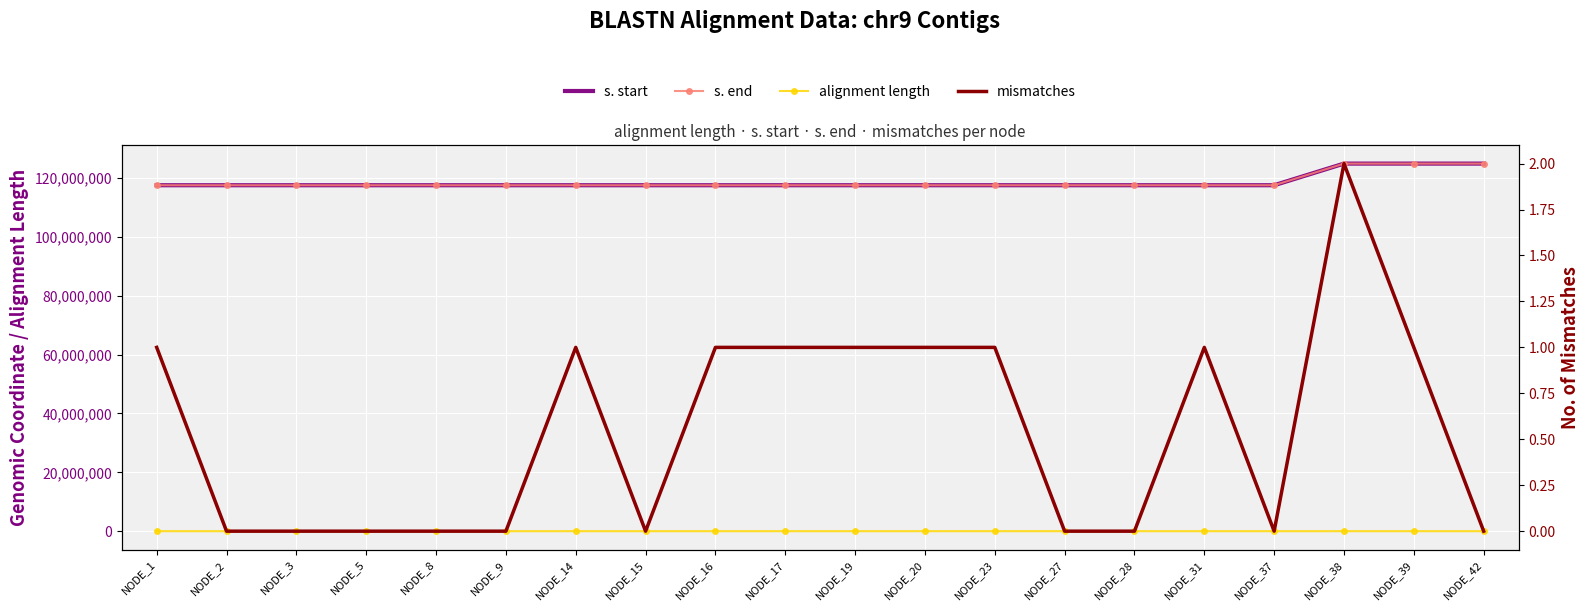

At which category does the chart reach its minimum across all series?

NODE_2